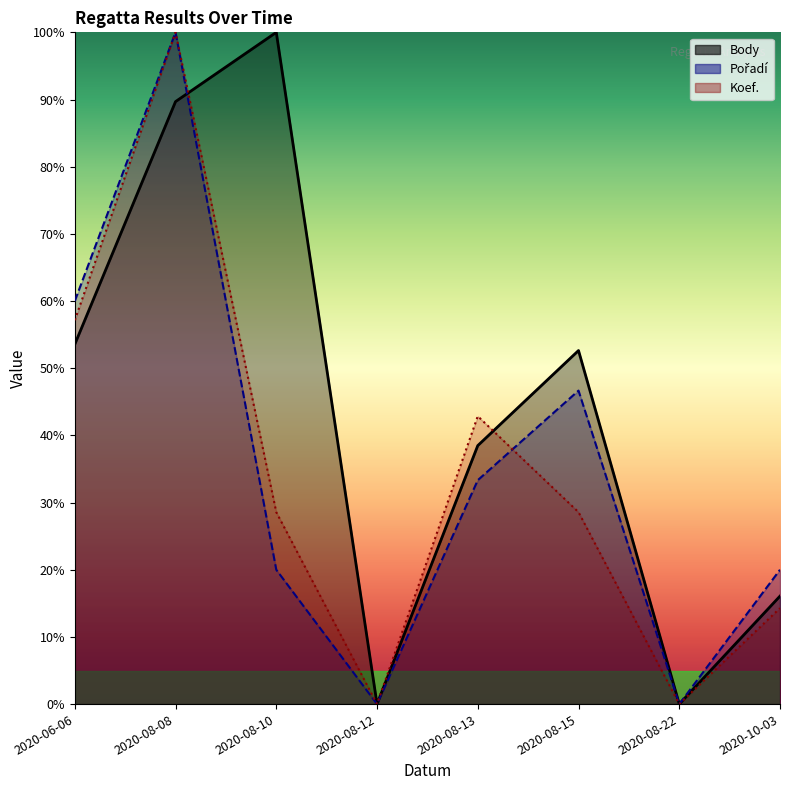

The value of Body at 2020-08-12 is 0.0. True or false?

True